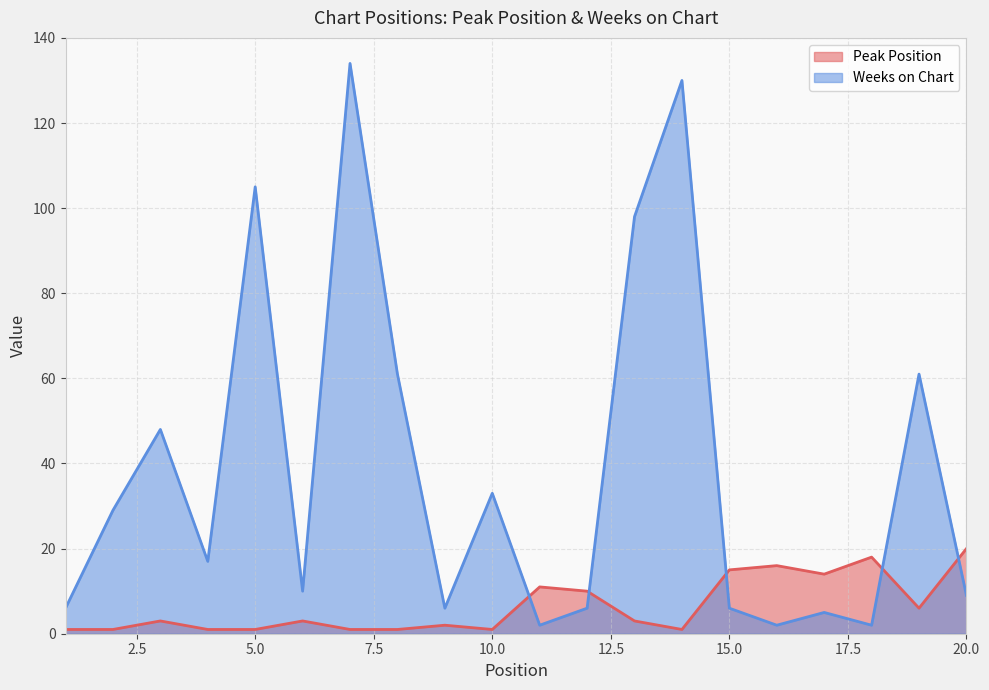

What is the total value across all series at 4?

18